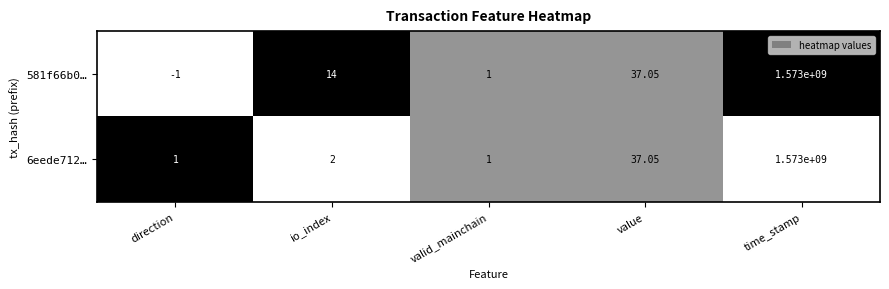

At which label is 581f66b0… closest to 786499999?

value